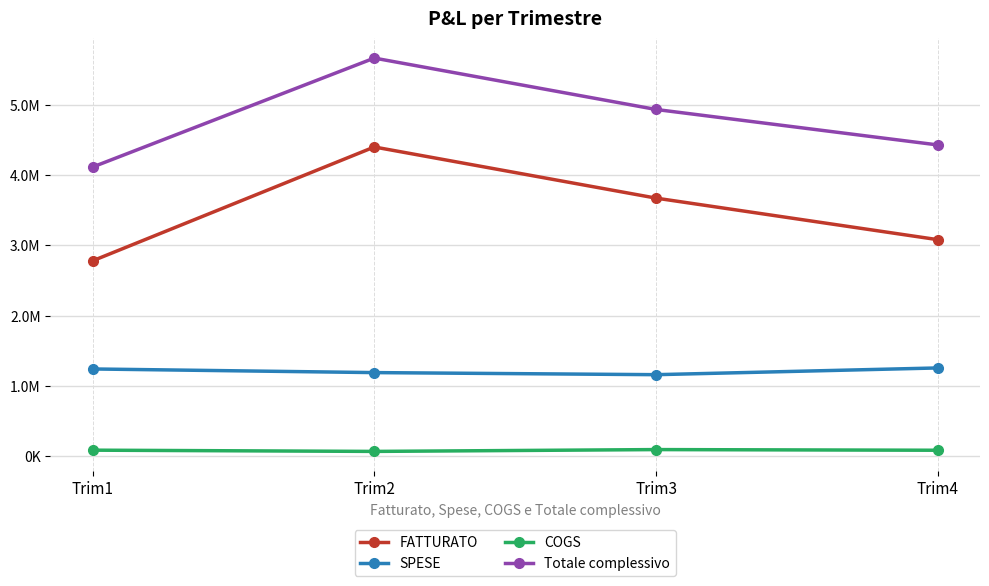

At which category is the sum across all series the highest?

Trim2